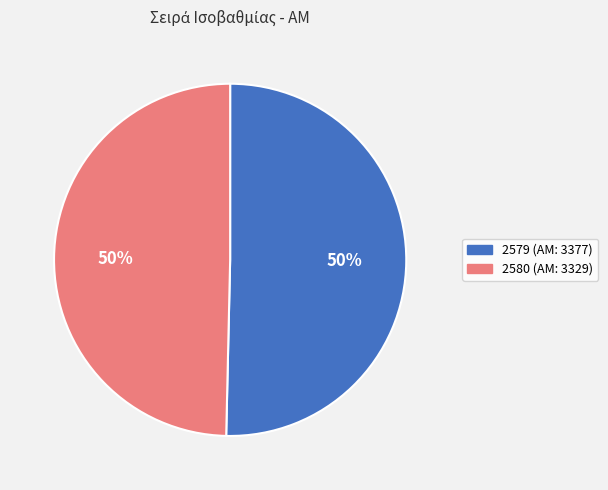

How many segments does this pie chart have?

2